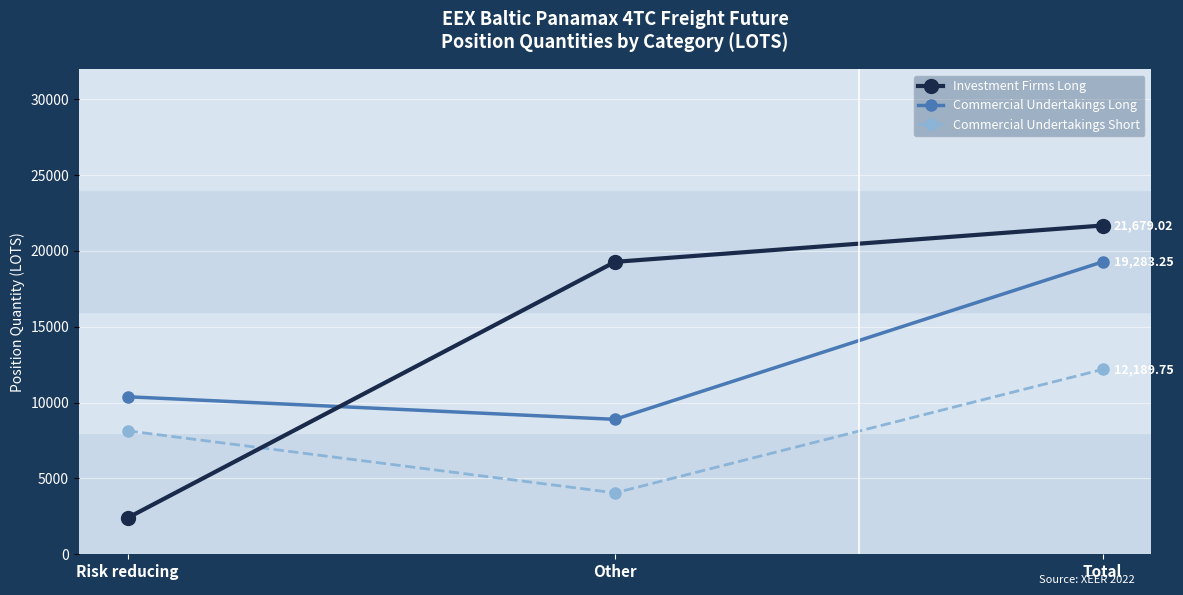

What is the lowest value of the Investment Firms Long series?

2396.2